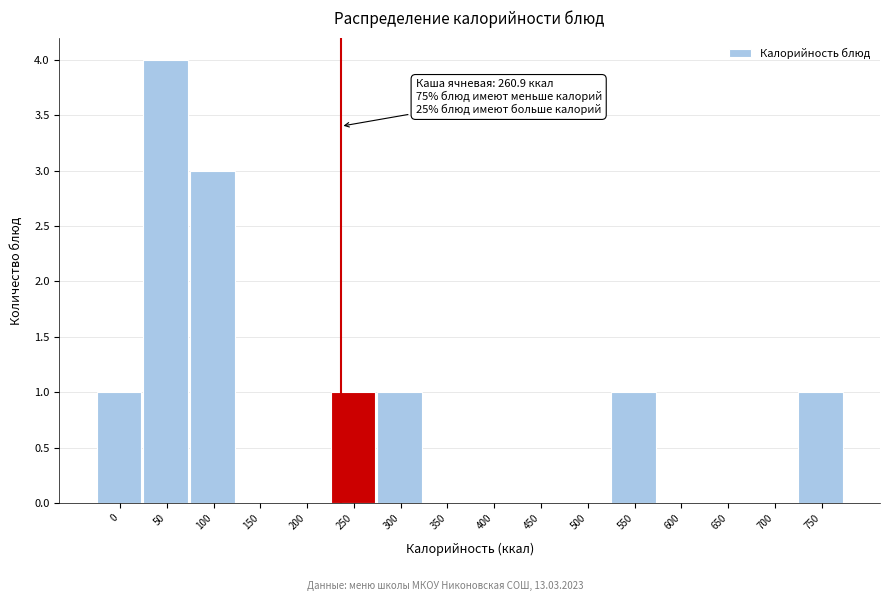

Reading left to right, extract all data points from this chart.

0=1	50=4	100=3	150=0	200=0	250=1	300=1	350=0	400=0	450=0	500=0	550=1	600=0	650=0	700=0	750=1